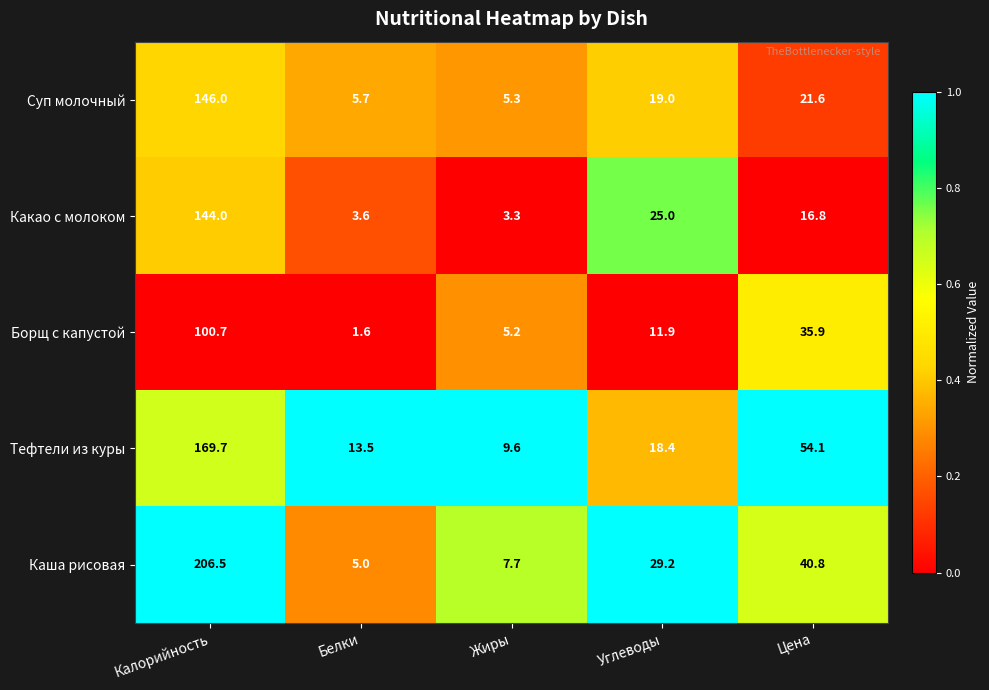

Reading left to right, what are all the values shown in this chart?

Суп молочный: Калорийность=146.0	Белки=5.7	Жиры=5.3	Углеводы=19.0	Цена=21.6
Какао с молоком: Калорийность=144.0	Белки=3.6	Жиры=3.3	Углеводы=25.0	Цена=16.8
Борщ с капустой: Калорийность=100.7	Белки=1.6	Жиры=5.2	Углеводы=11.9	Цена=35.9
Тефтели из куры: Калорийность=169.7	Белки=13.5	Жиры=9.6	Углеводы=18.4	Цена=54.1
Каша рисовая: Калорийность=206.5	Белки=5.0	Жиры=7.7	Углеводы=29.2	Цена=40.8